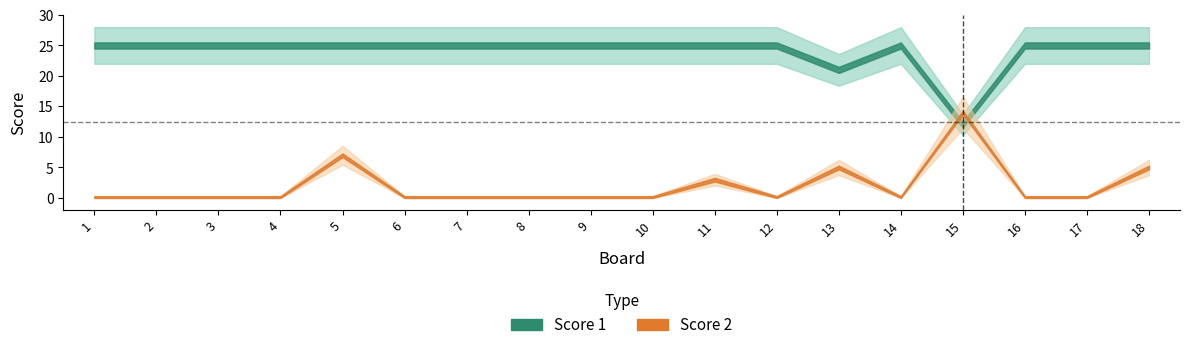

Which series has the largest total across all categories?

Score 1